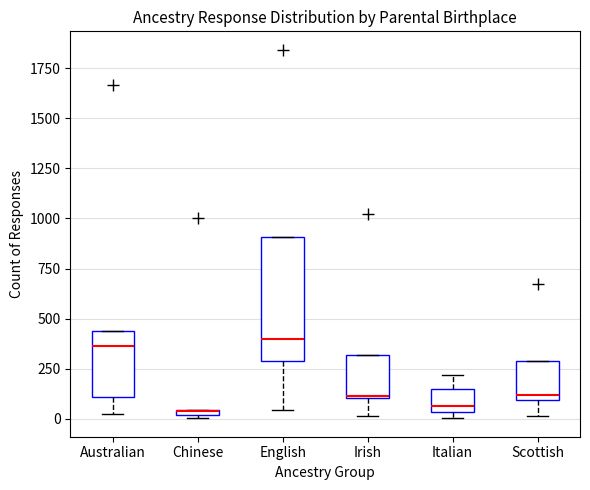

Where does the lower whisker of the box for Scottish end on the y-axis? The values are not printed on the chart, so give them approximately, as read against the axis.

0